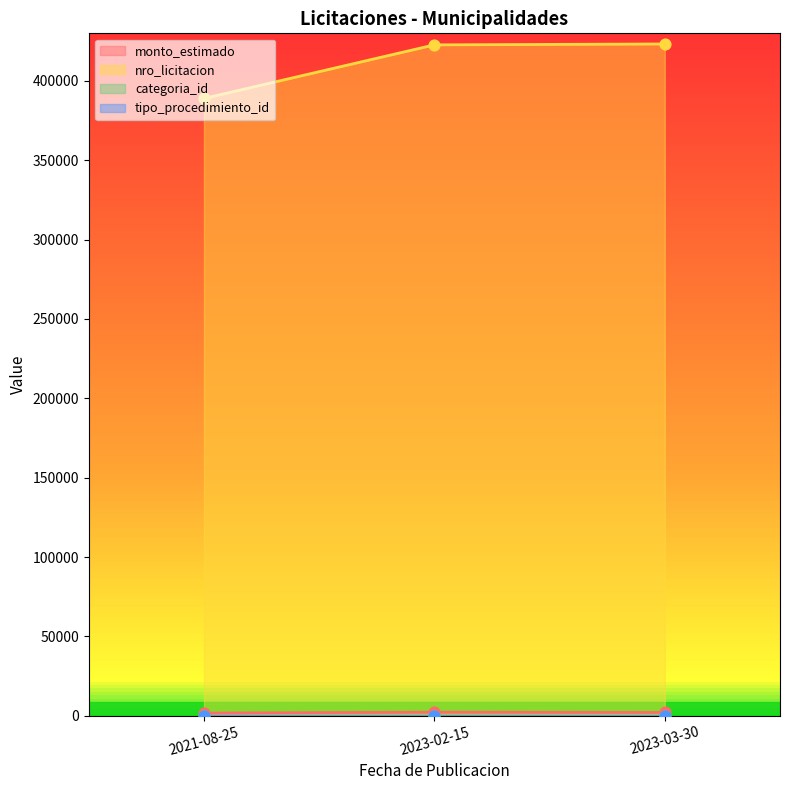

Which series contains the highest Y value?

nro_licitacion